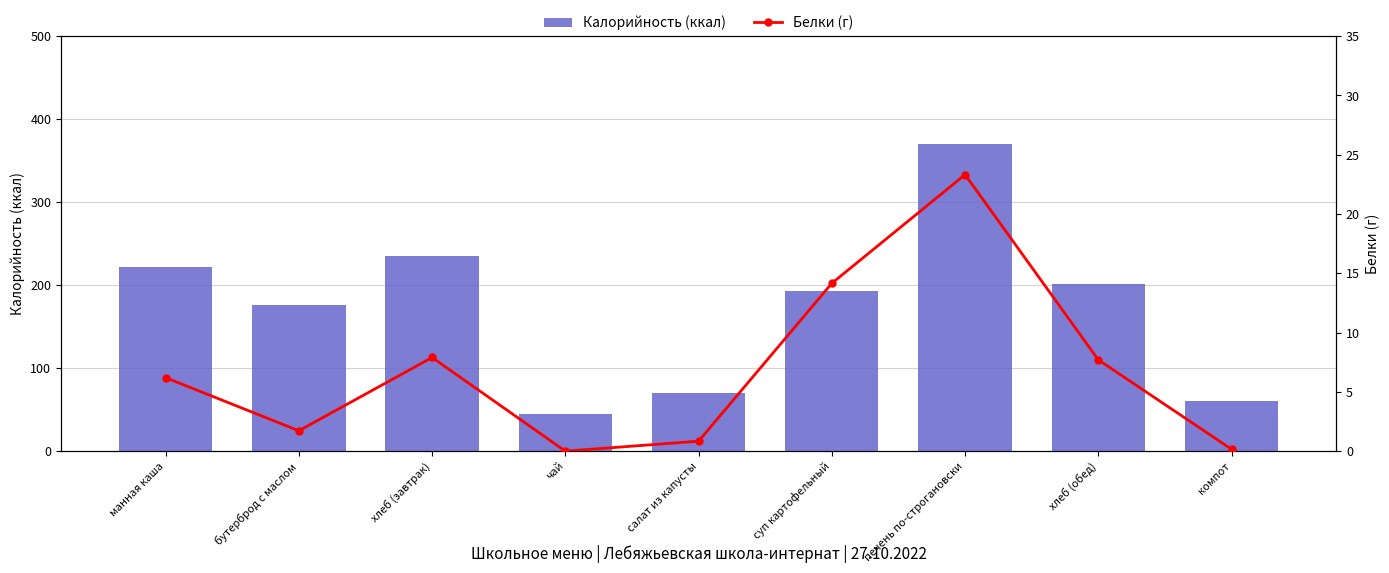

How many groups of bars are there?

9